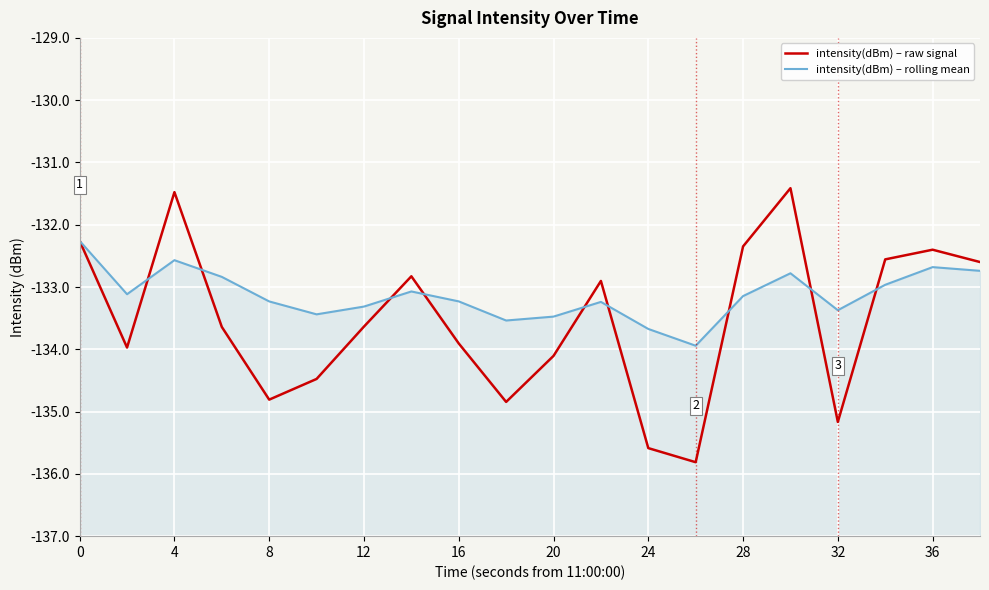

How many data points in intensity(dBm) – rolling mean are less than -133?

13